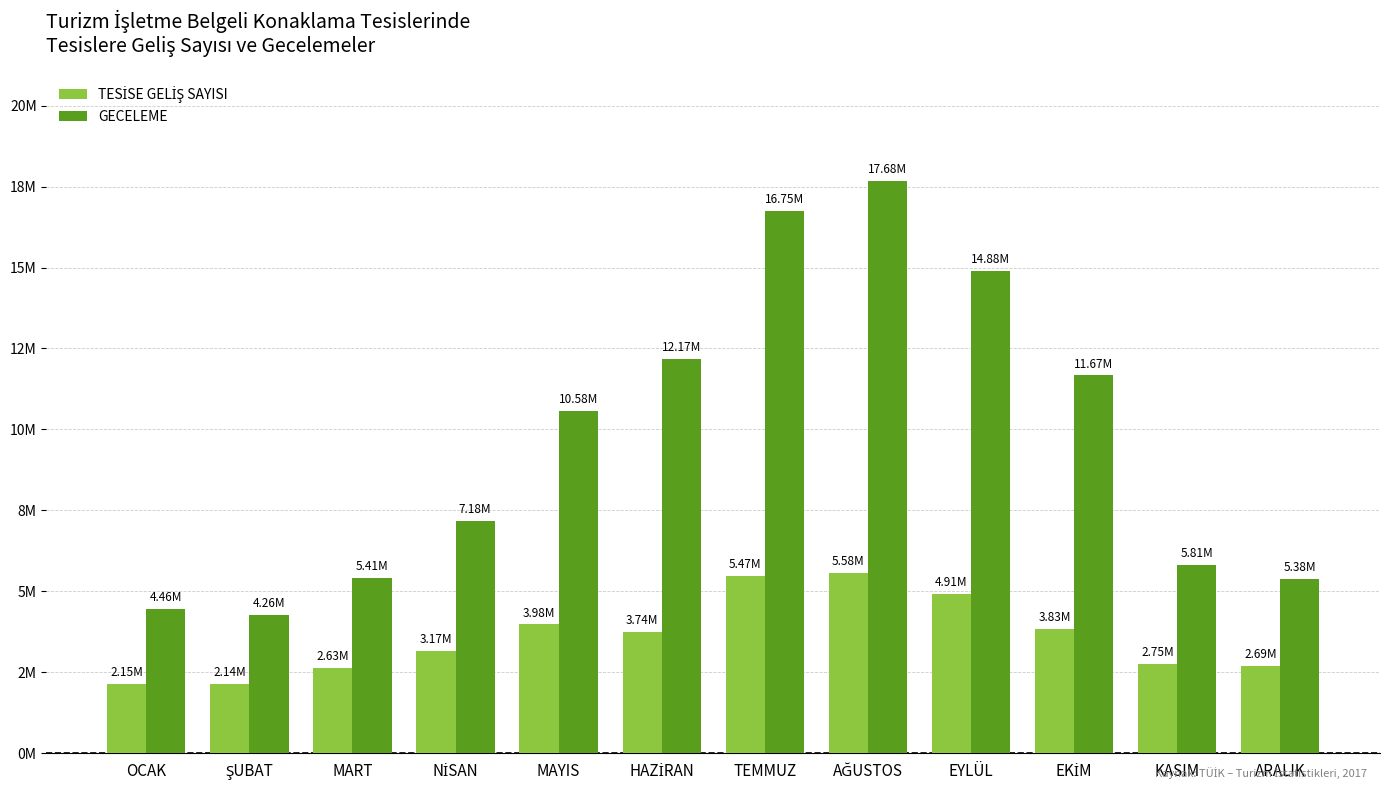

List the series in order of their peak value, highest first.

GECELEME, TESİSE GELİŞ SAYISI